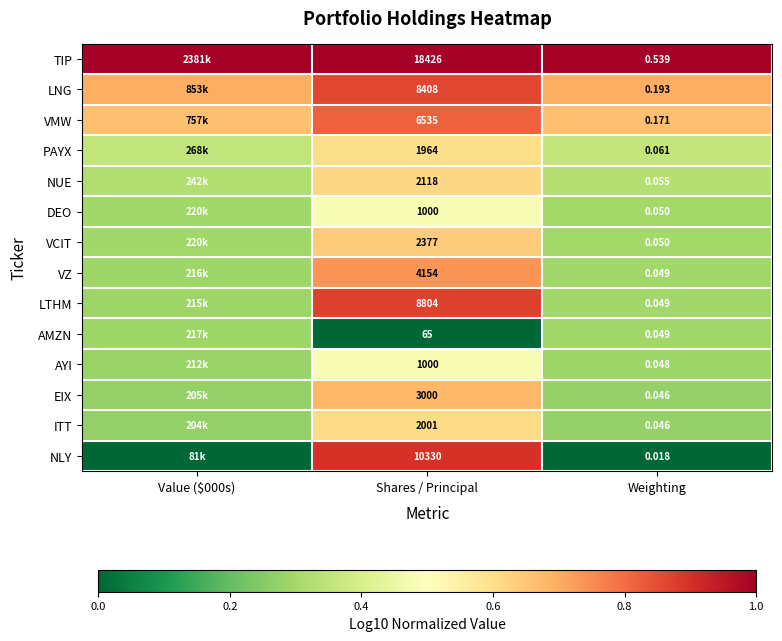

Between Shares / Principal and Weighting, which series saw the biggest shift?

TIP